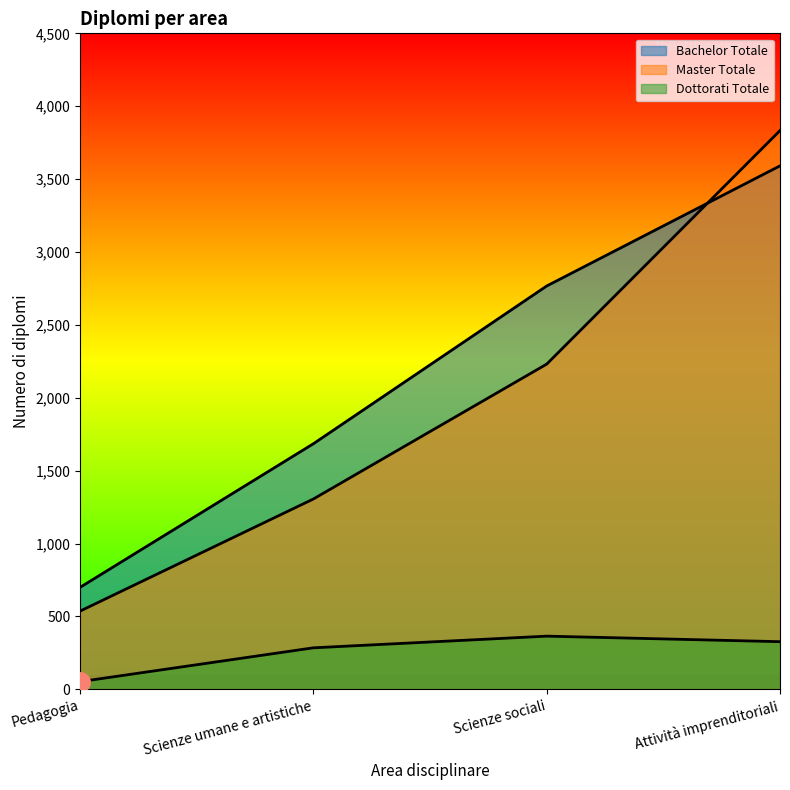

True or false: Bachelor Totale has more than 0 interior local peaks.

False